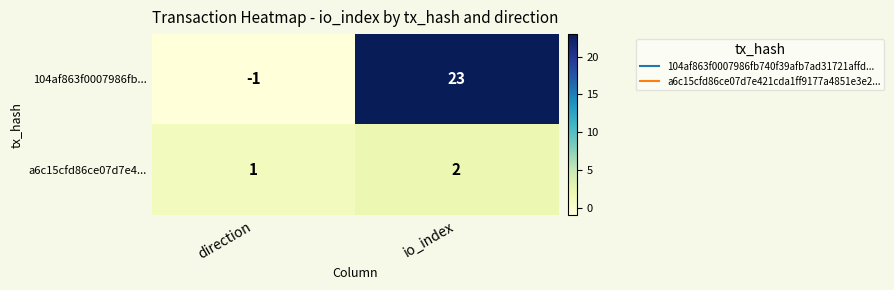

Which category has the highest value across all series?

io_index